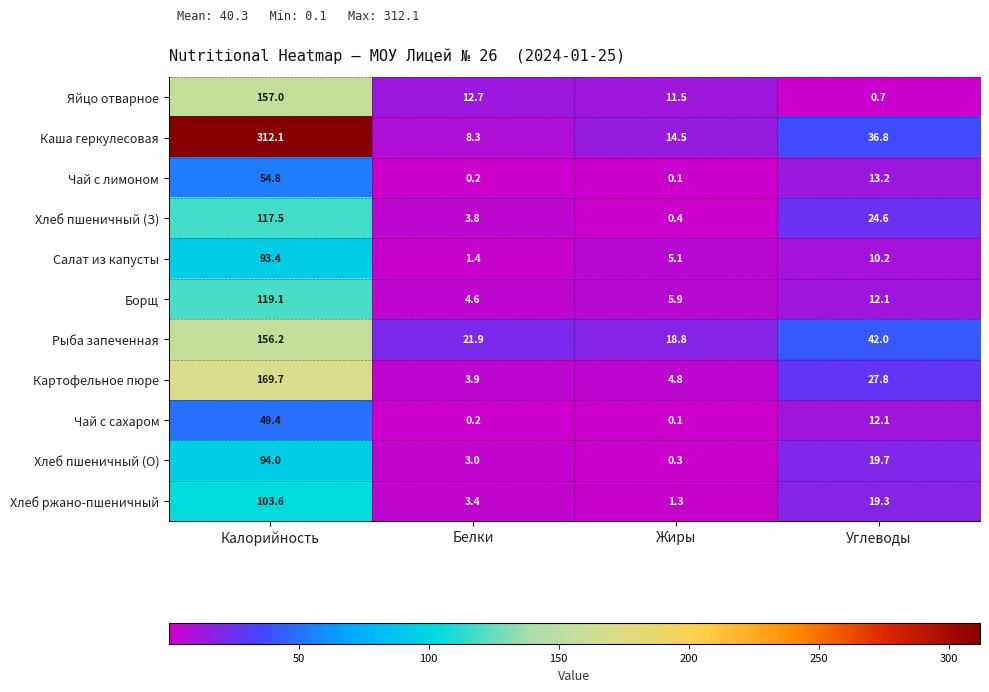

What is the maximum value shown in the chart?

312.1